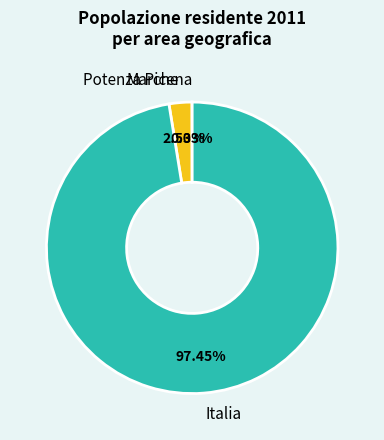

What is the largest slice in the pie chart?

Italia